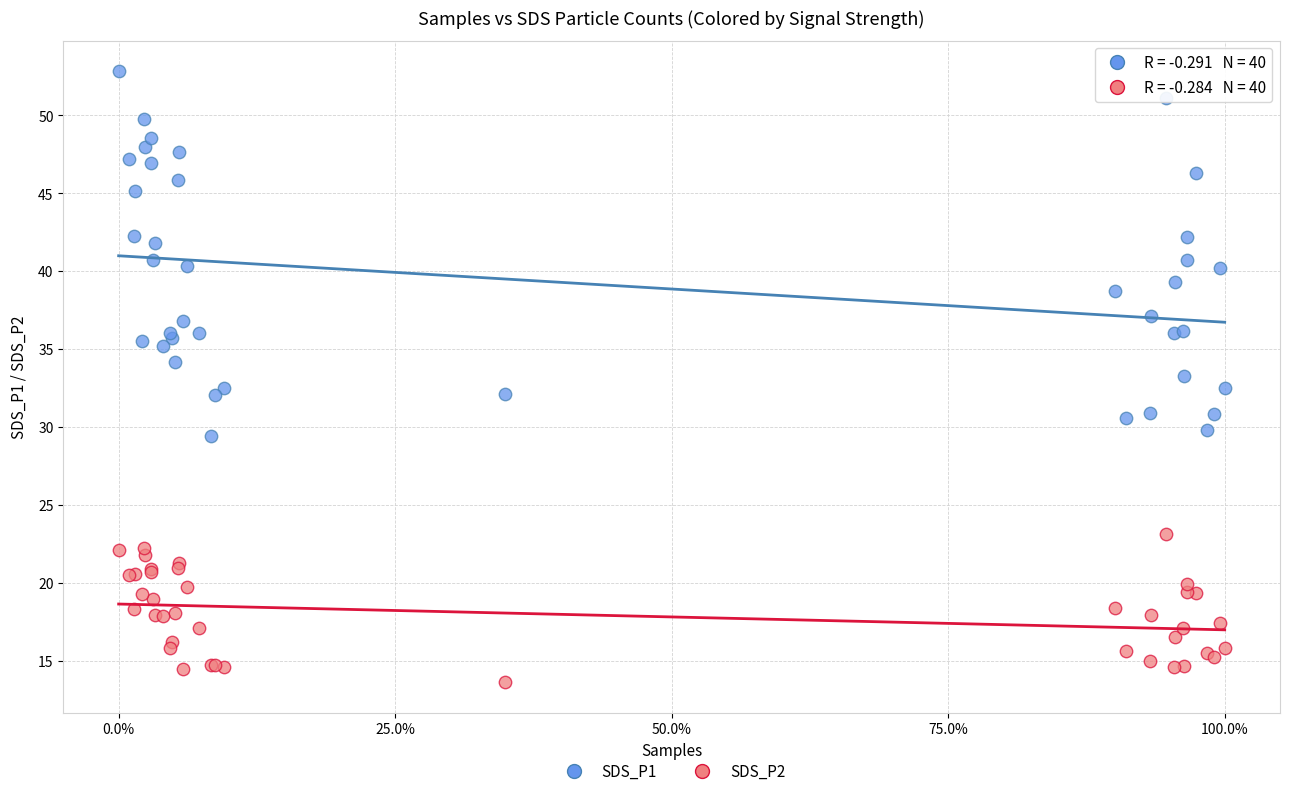

Which series reaches the minimum Y coordinate?

SDS_P2